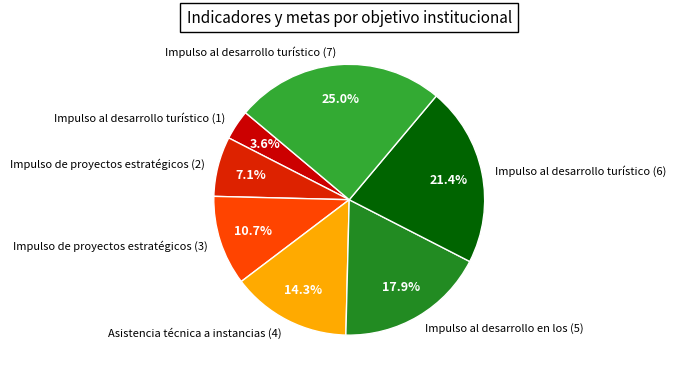

Which category has the smallest portion of the pie?

Impulso al desarrollo turístico (1)